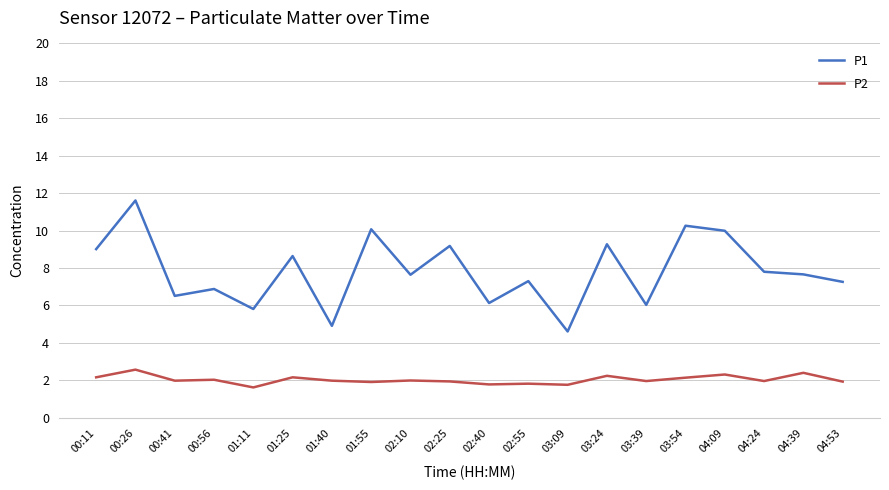

At which label does P1 reach its peak?

00:26